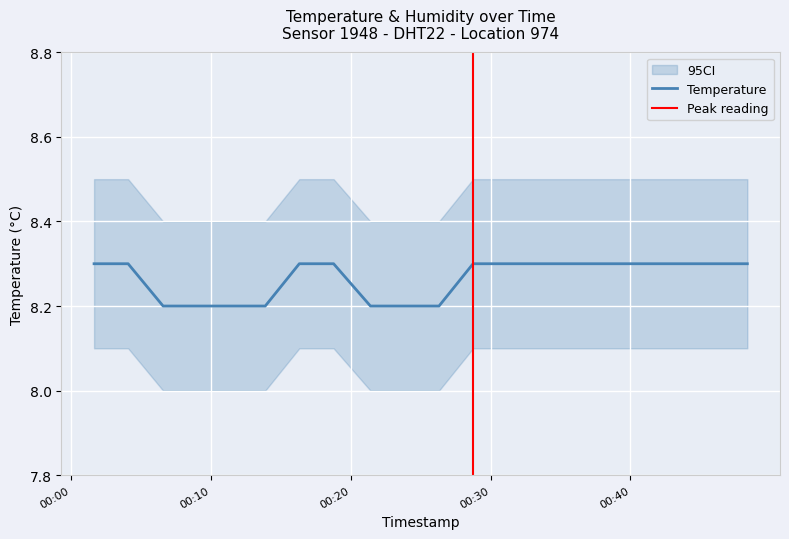

What is the difference between the maximum and minimum values?

0.1